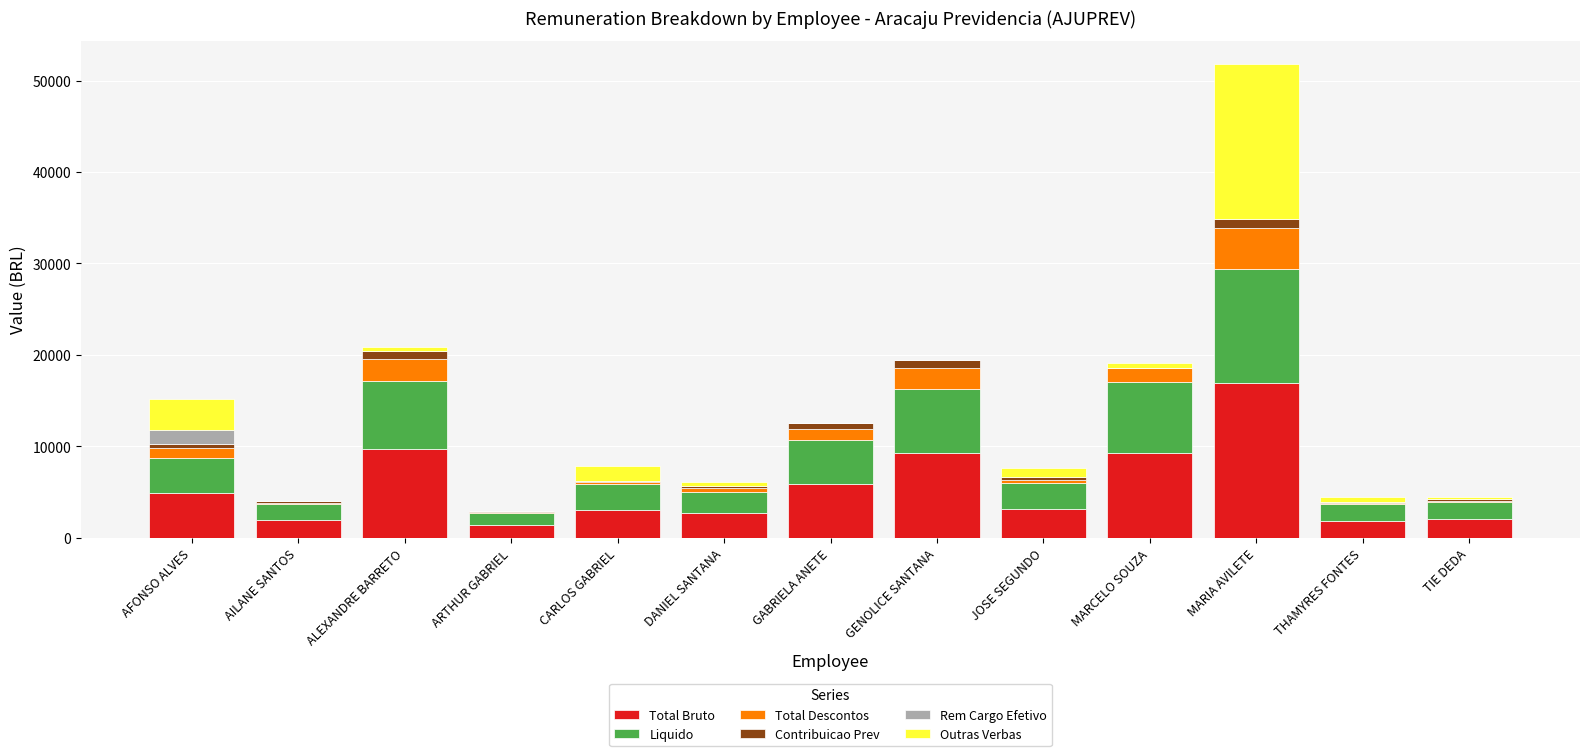

What is the maximum value for Total Bruto?

16967.1